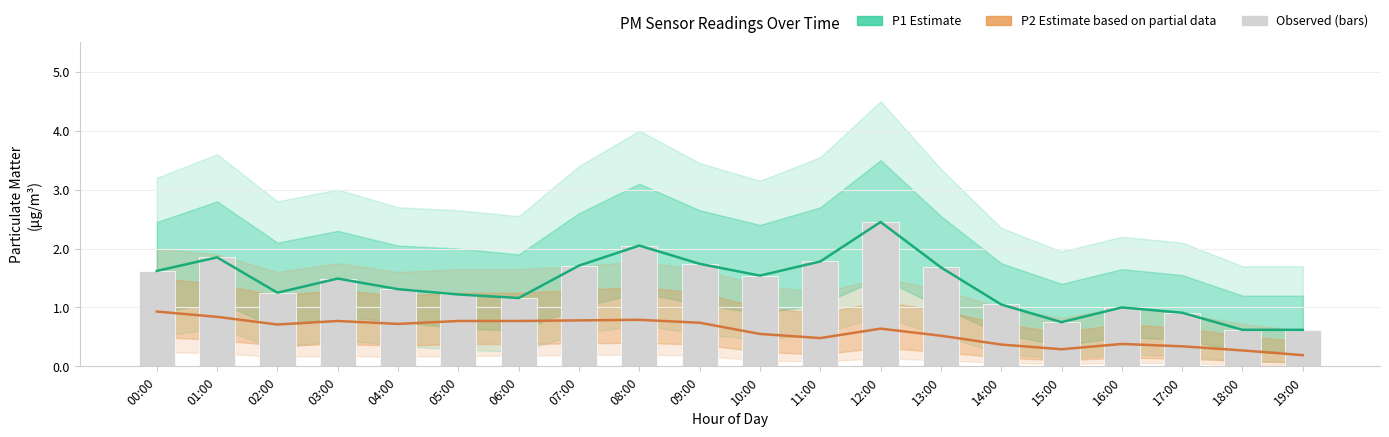

Which category has the lowest value in the Observed P1 series?

18:00